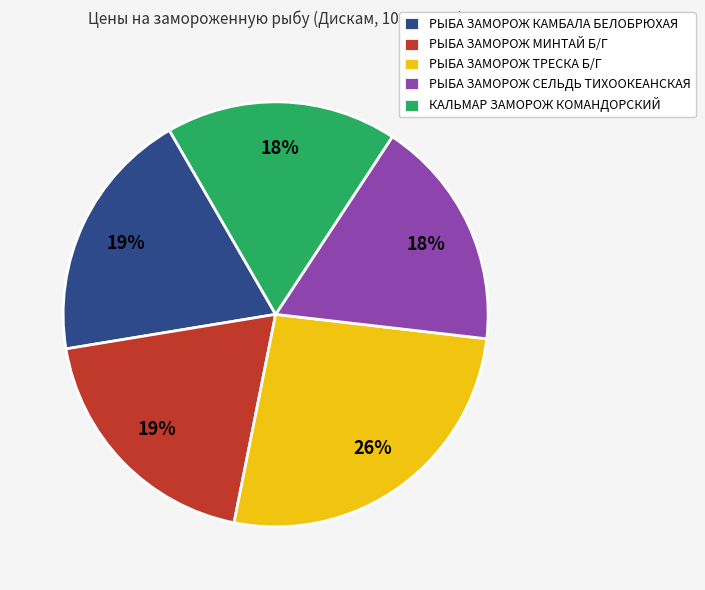

Is the sum of РЫБА ЗАМОРОЖ МИНТАЙ Б/Г and РЫБА ЗАМОРОЖ КАМБАЛА БЕЛОБРЮХАЯ greater than half?

No